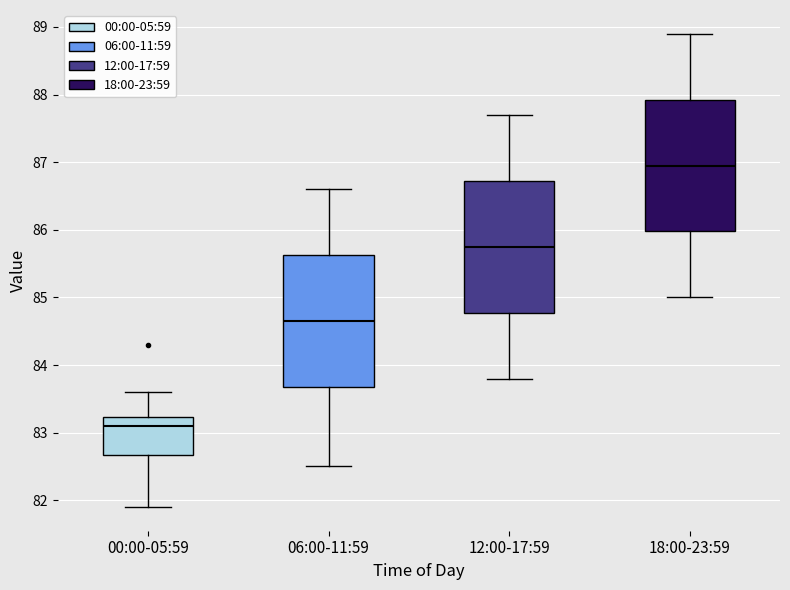

Reading left to right, read every box against the y-axis: the position of its median line, the range the box covers, and the ends of its whiskers. The values are not printed on the chart, so give them approximately, as read against the axis.

00:00-05:59: median 83.1, box 82.7 to 83.2, whiskers 81.9 to 83.6
06:00-11:59: median 84.7, box 83.7 to 85.6, whiskers 82.5 to 86.6
12:00-17:59: median 85.8, box 84.8 to 86.7, whiskers 83.8 to 87.7
18:00-23:59: median 87.0, box 86.0 to 87.9, whiskers 85.0 to 88.9